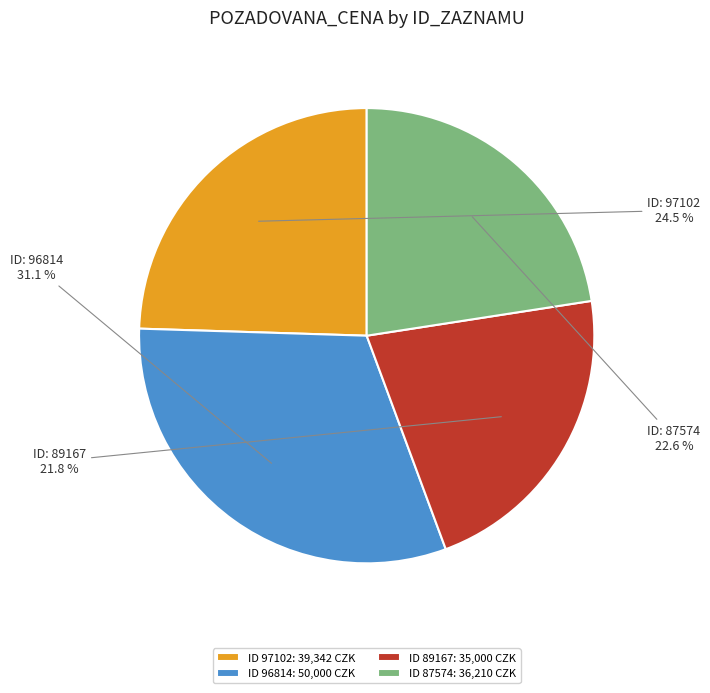

What is the total percentage of ID 96814: 50,000 CZK and ID 87574: 36,210 CZK?

53.7%